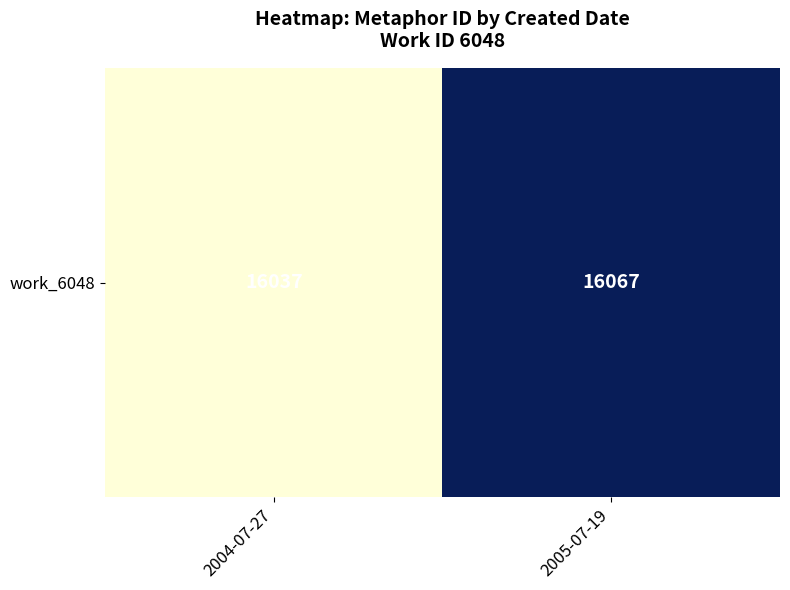

Rank the categories by value from lowest to highest.

2004-07-27, 2005-07-19